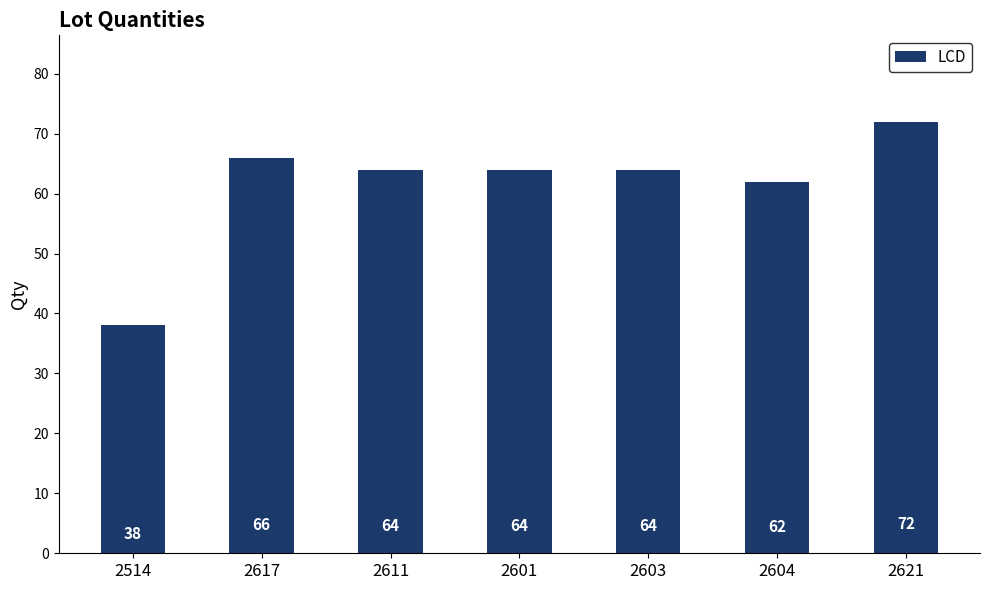

Is it true that the value at 2617 is 66?

True